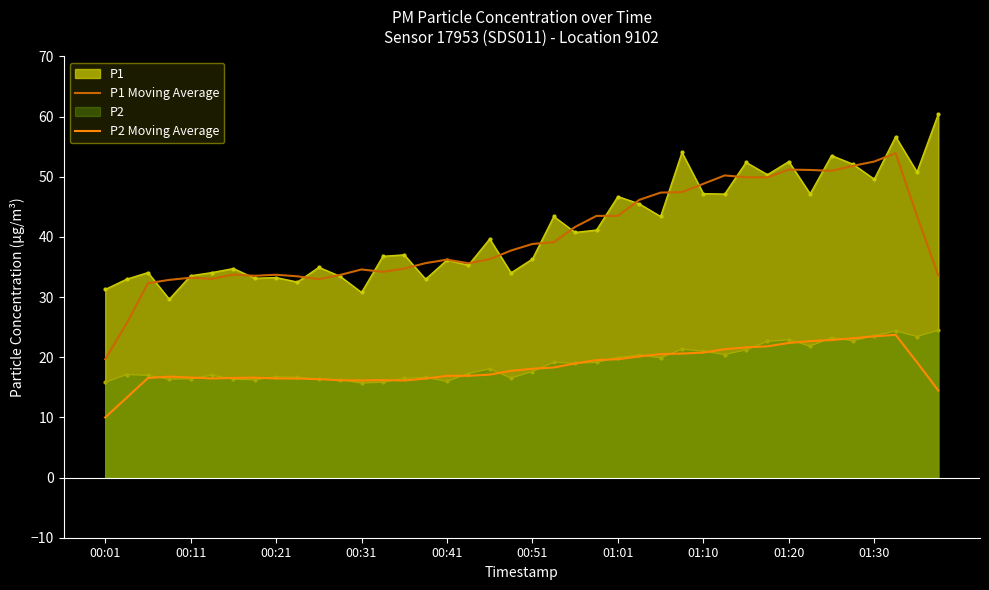

The P2 Moving Average series shows 13.9 at 26. True or false?

False